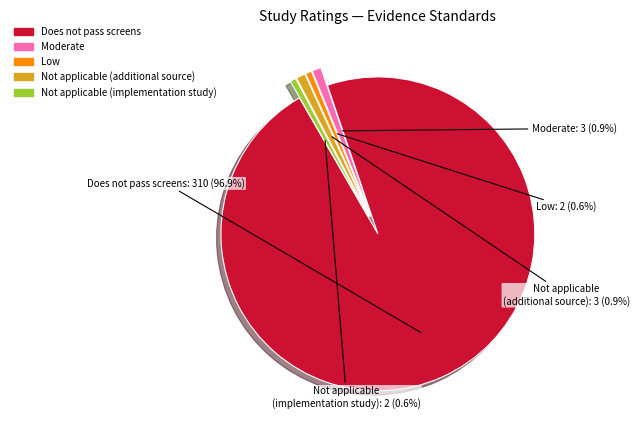

To the nearest percent, what is the average slice percentage?

20%